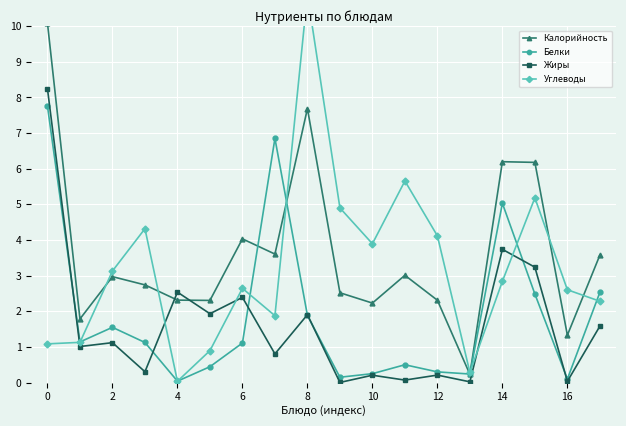

At how many categories does at least one series exceed 1?

17